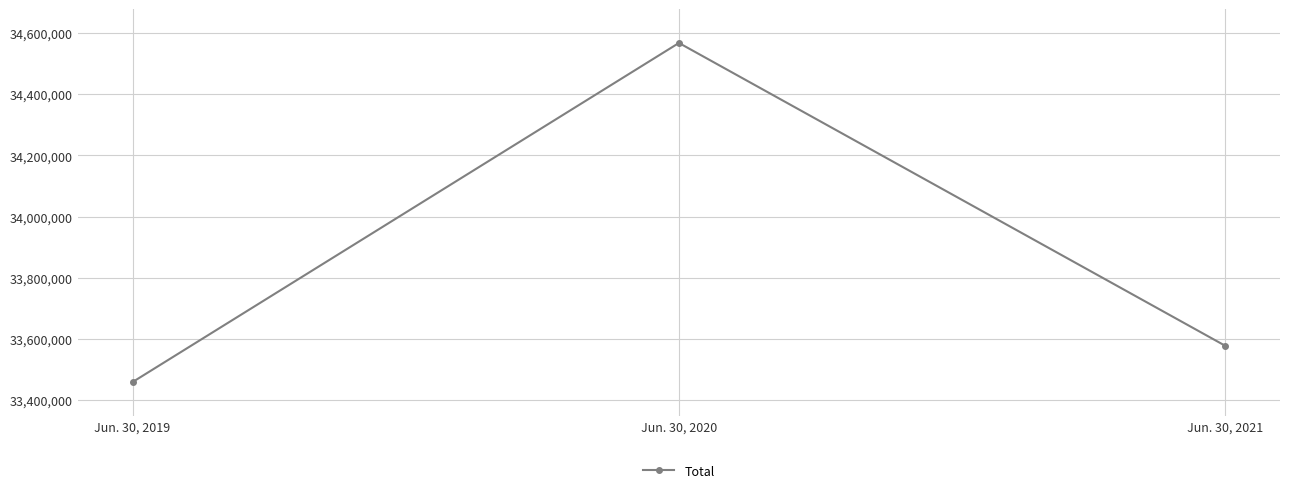

What is the value of the 1st point from the left?

33459126